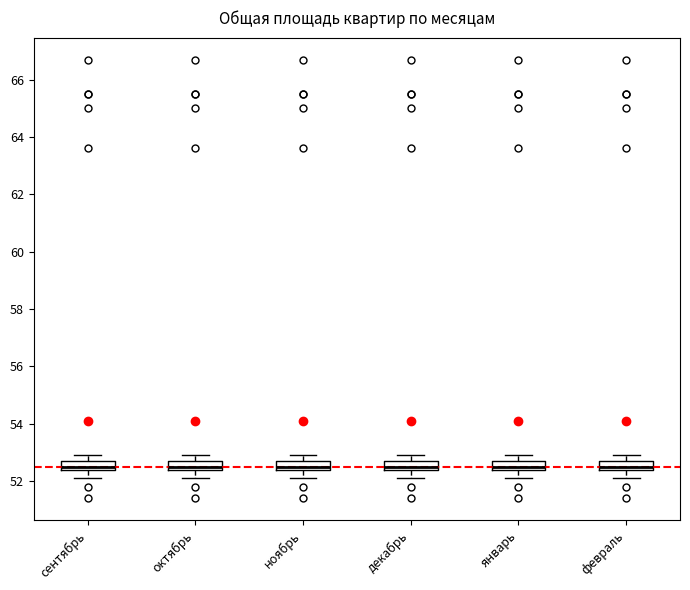

Where is the upper edge of the box for ноябрь on the y-axis? The values are not printed on the chart, so give them approximately, as read against the axis.

52.8